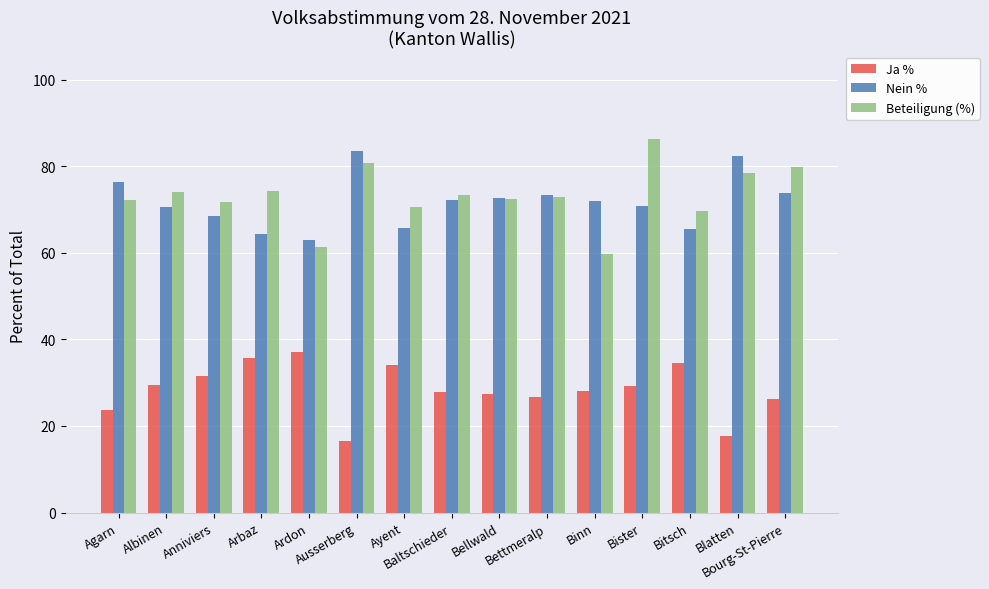

Which category has the lowest value across all series?

Ausserberg